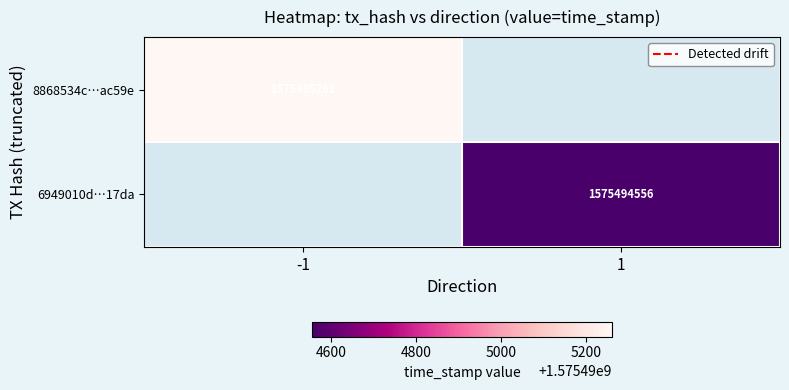

What is the sum of the 6949010d60f3a4e9ada06c68194314eae2017da values at direction and time_stamp?

1575494557